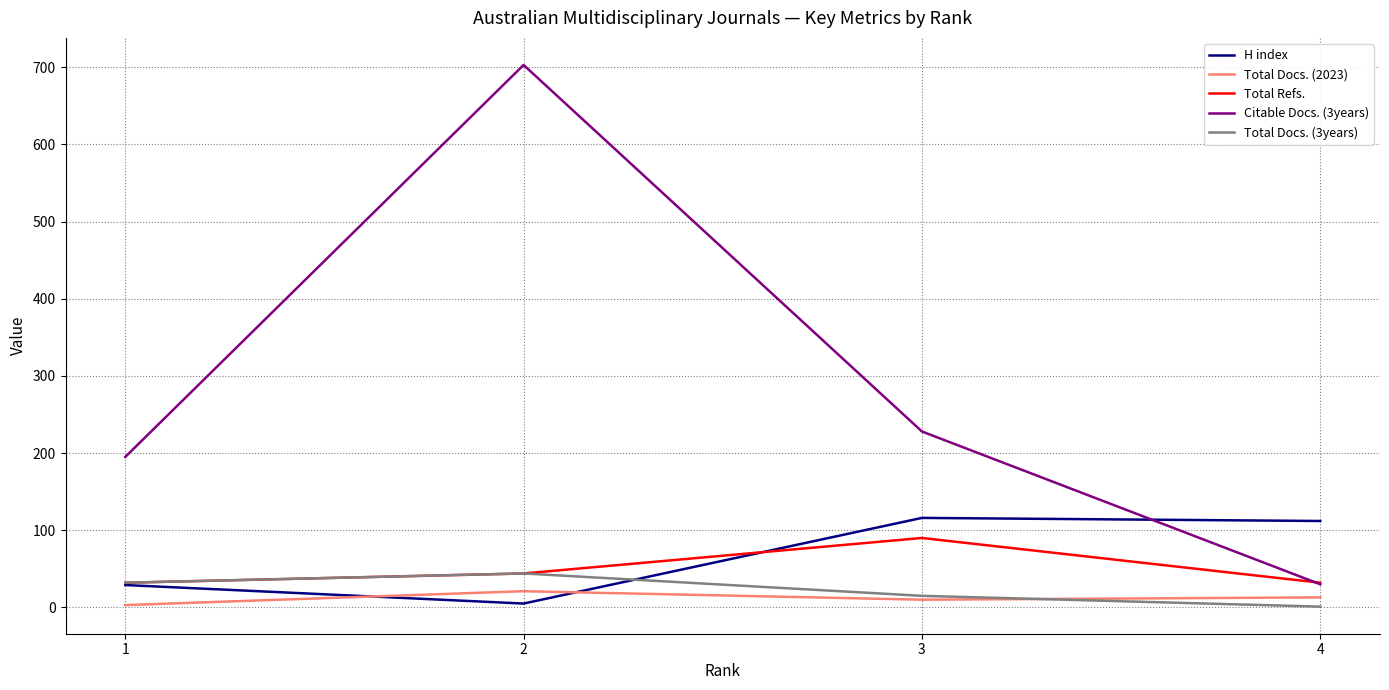

How many values in the H index series exceed 112?

1